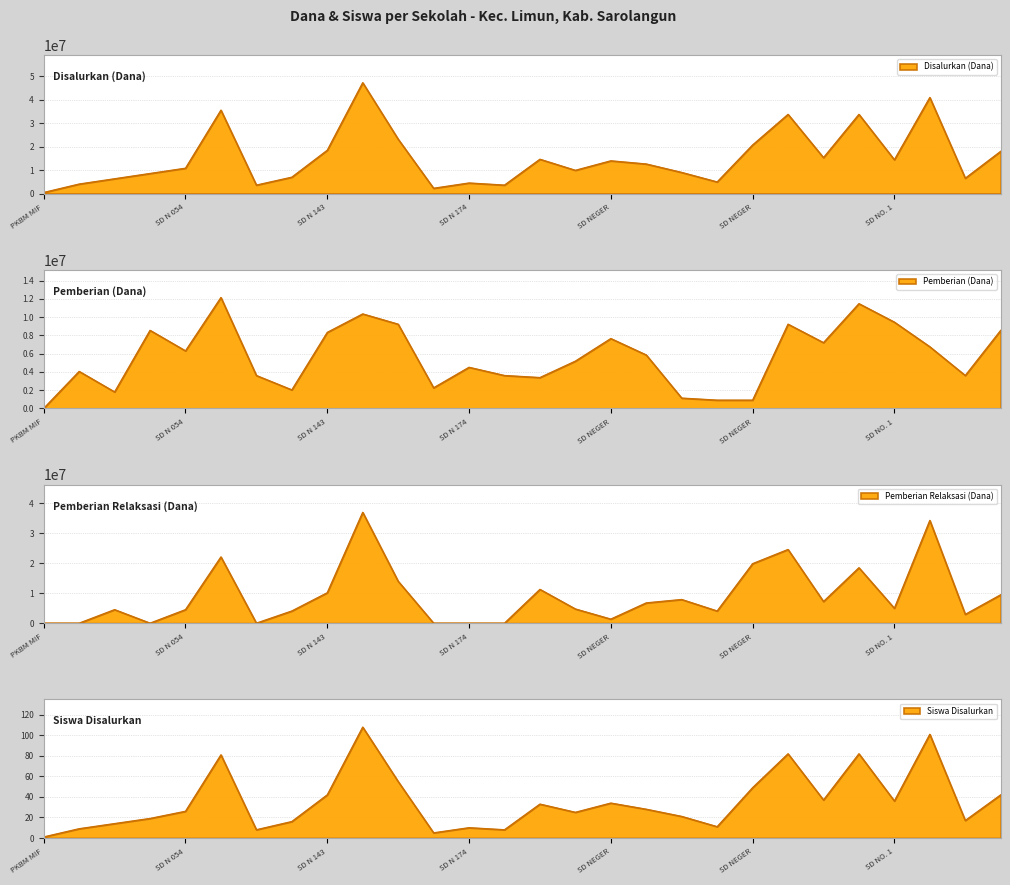

Between SD NEGERI 194/VII and SD 223/VII, which is larger?

SD NEGERI 194/VII